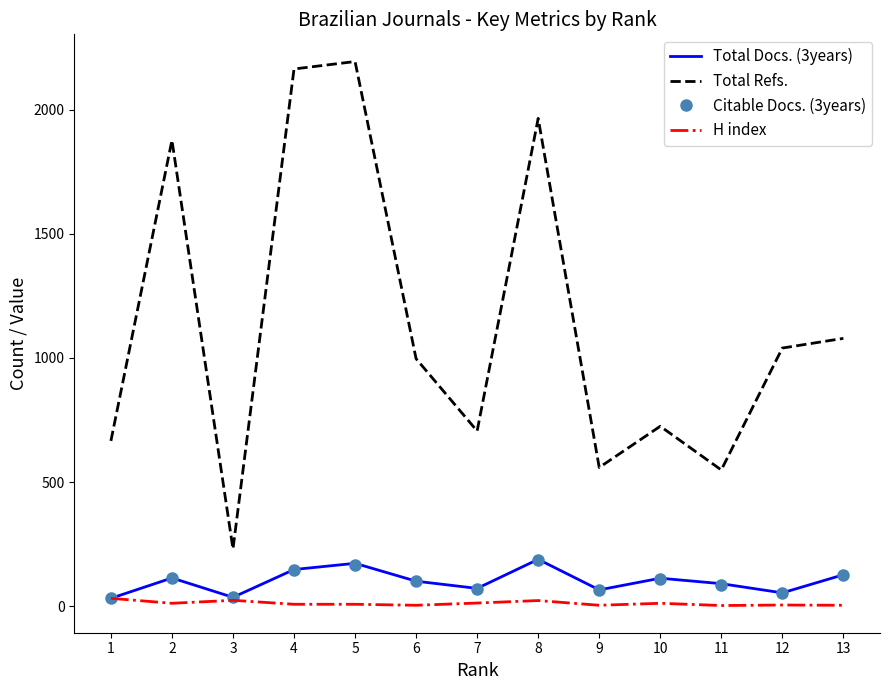

Which series has the largest total across all categories?

Total Refs.